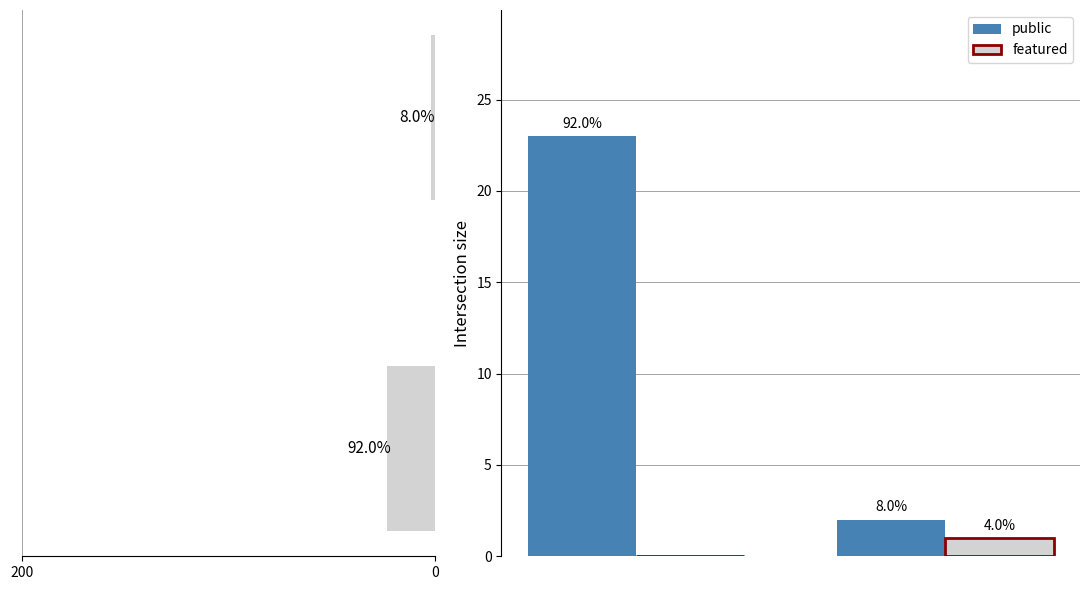

Which series has the largest total across all categories?

public